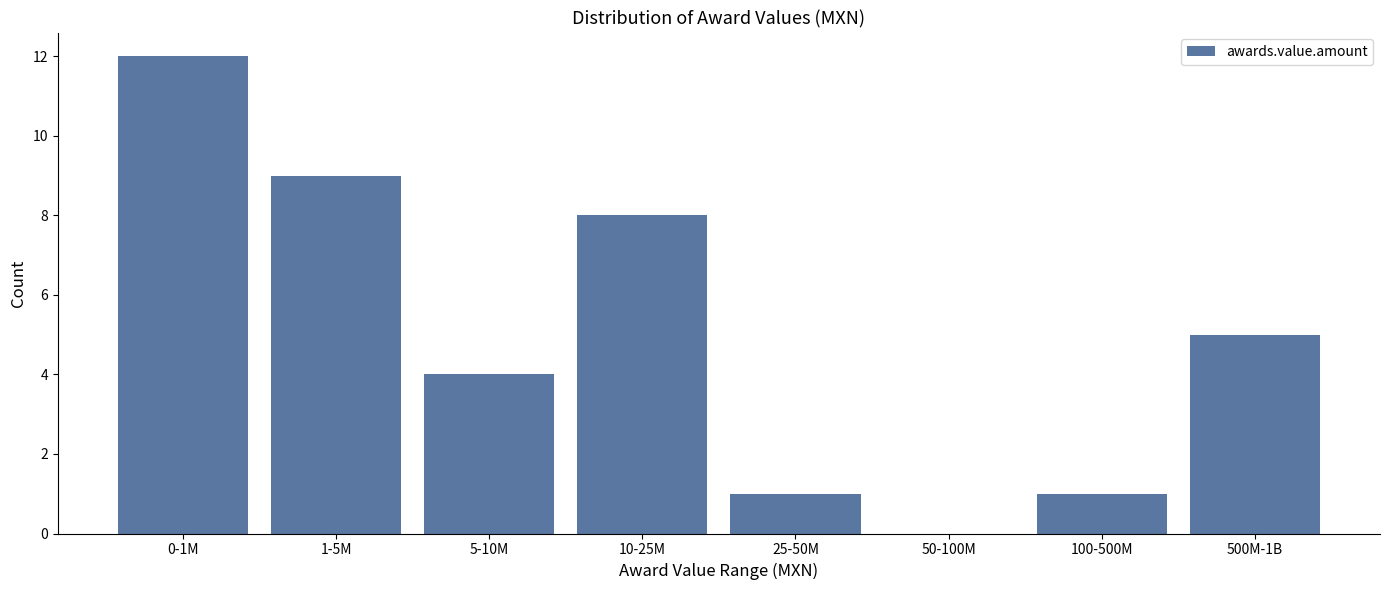

Reading left to right, extract all data points from this chart.

0-1M=12	1-5M=9	5-10M=4	10-25M=8	25-50M=1	50-100M=0	100-500M=1	500M-1B=5